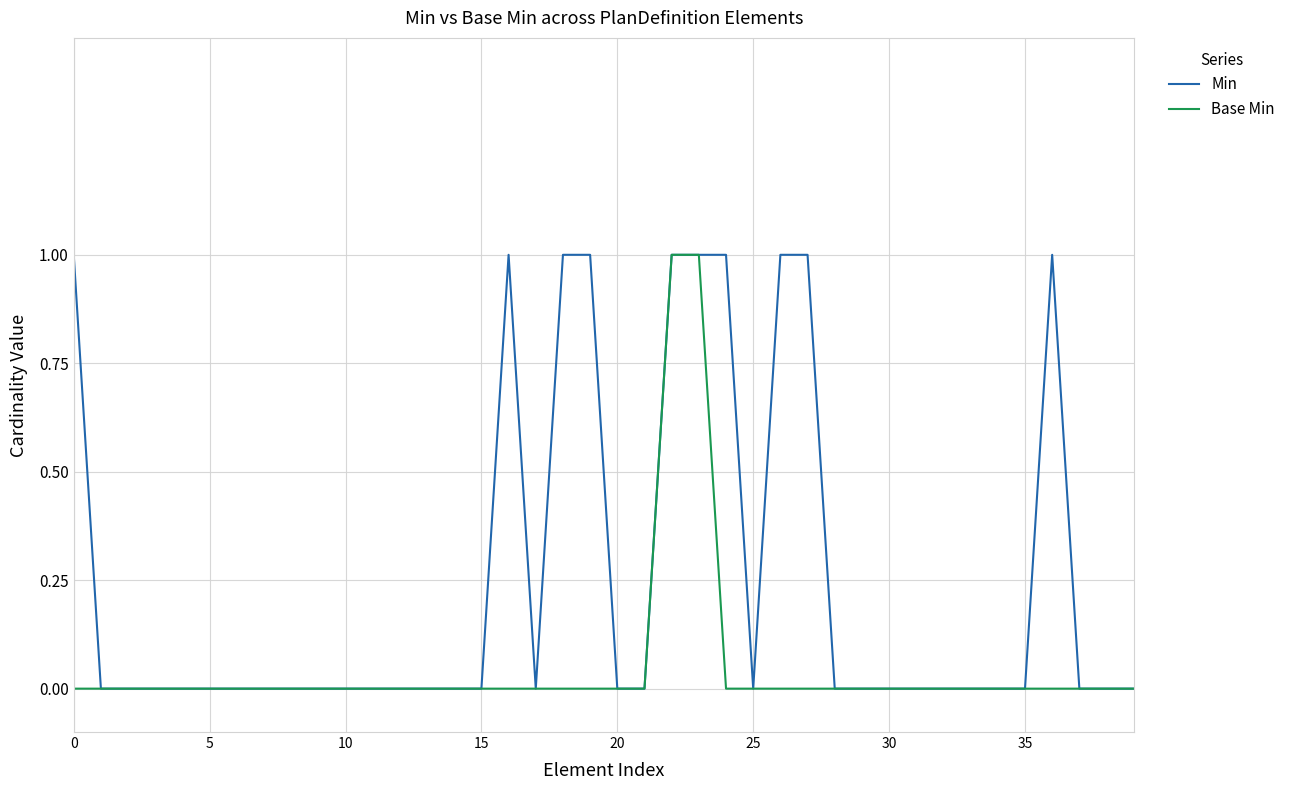

What is the highest value of the Base Min series?

1